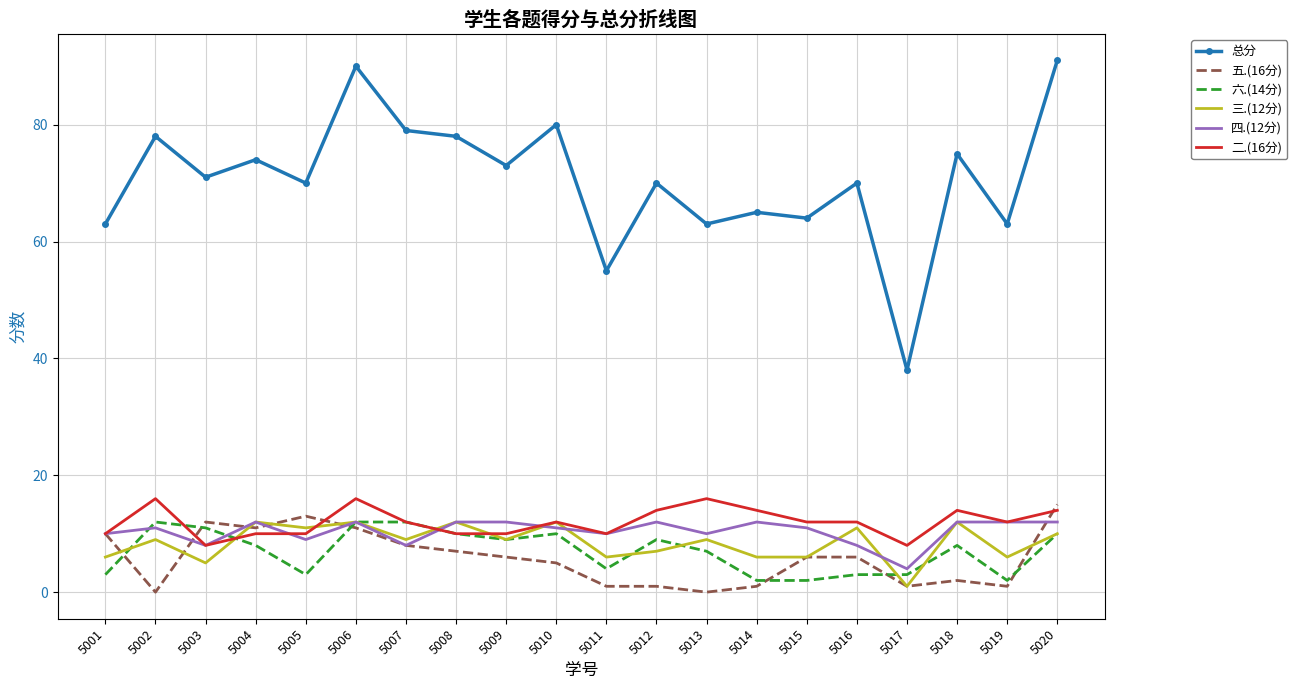

Which series has the largest range (max minus min)?

总分